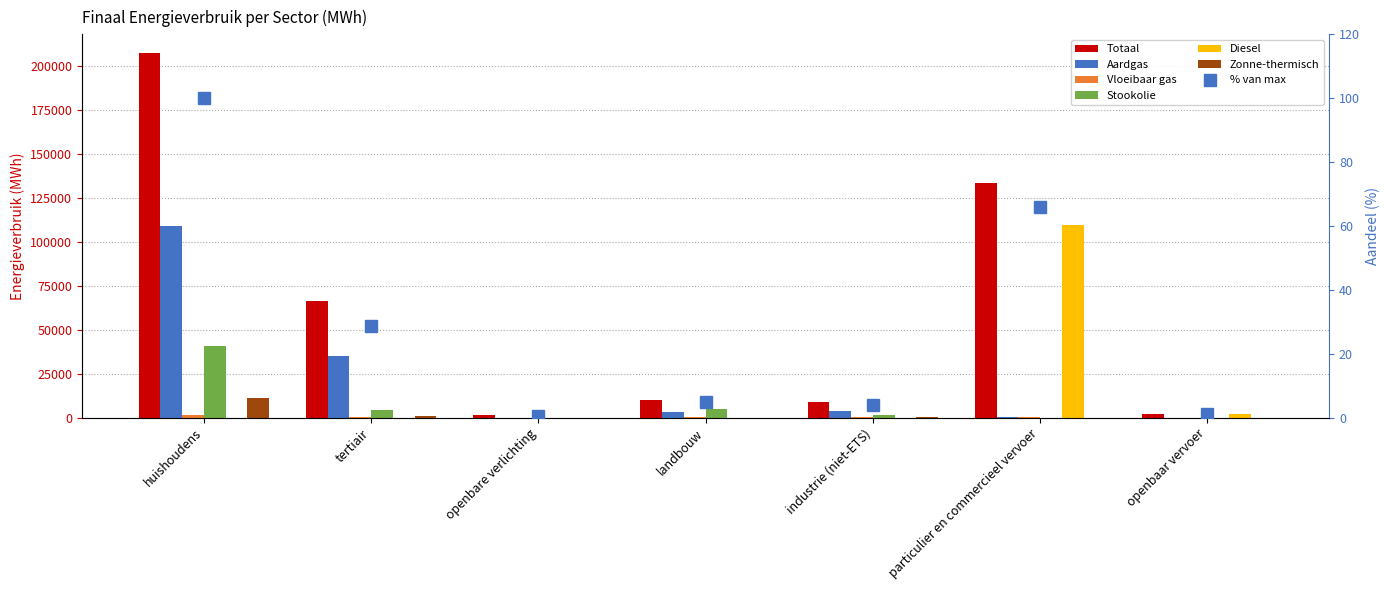

Which category has the highest value in the Stookolie series?

huishoudens